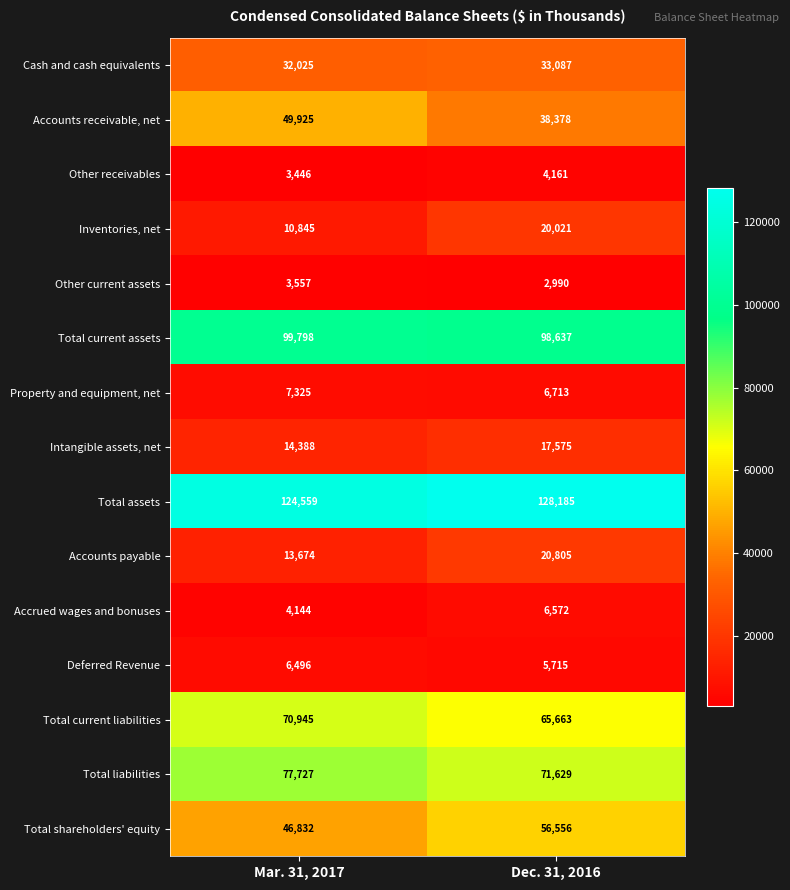

At which label does Inventories, net reach its minimum?

Mar. 31, 2017